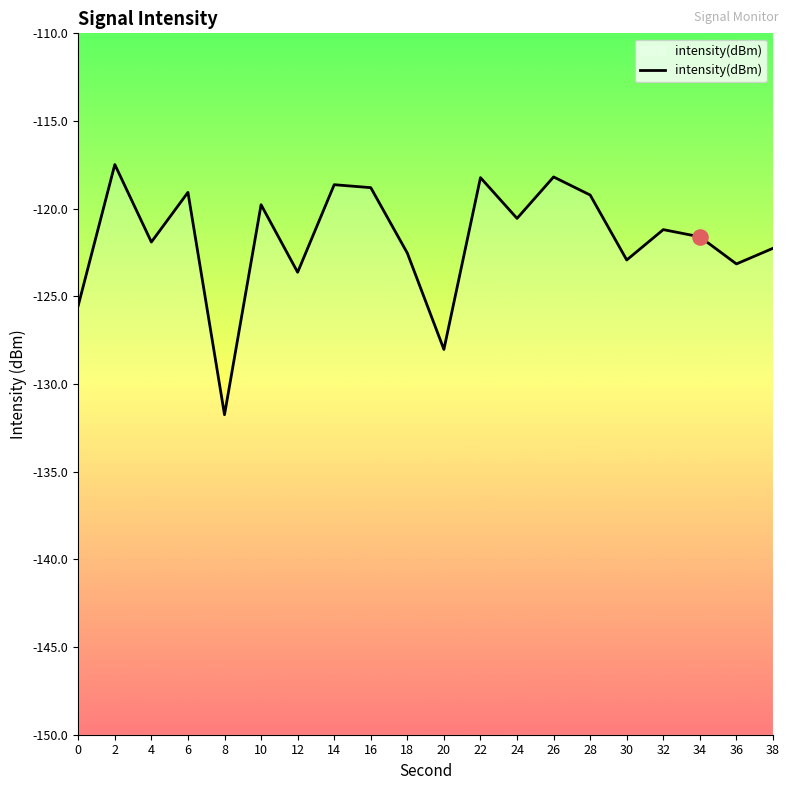

What is the change in value from 8 to 32?

+10.6